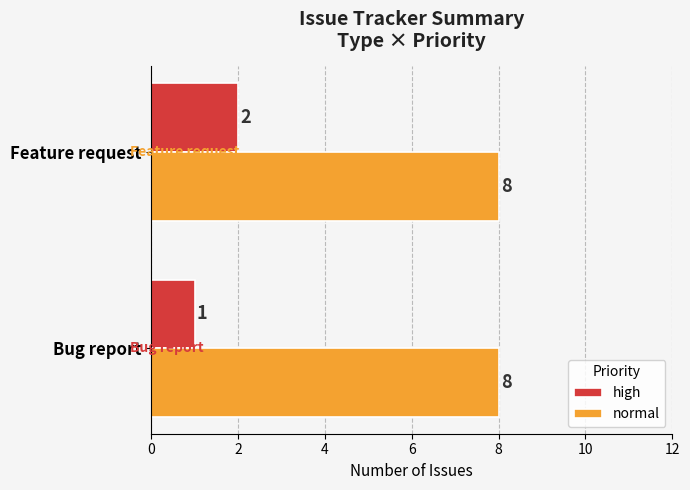

At which label is high closest to 1?

Bug report